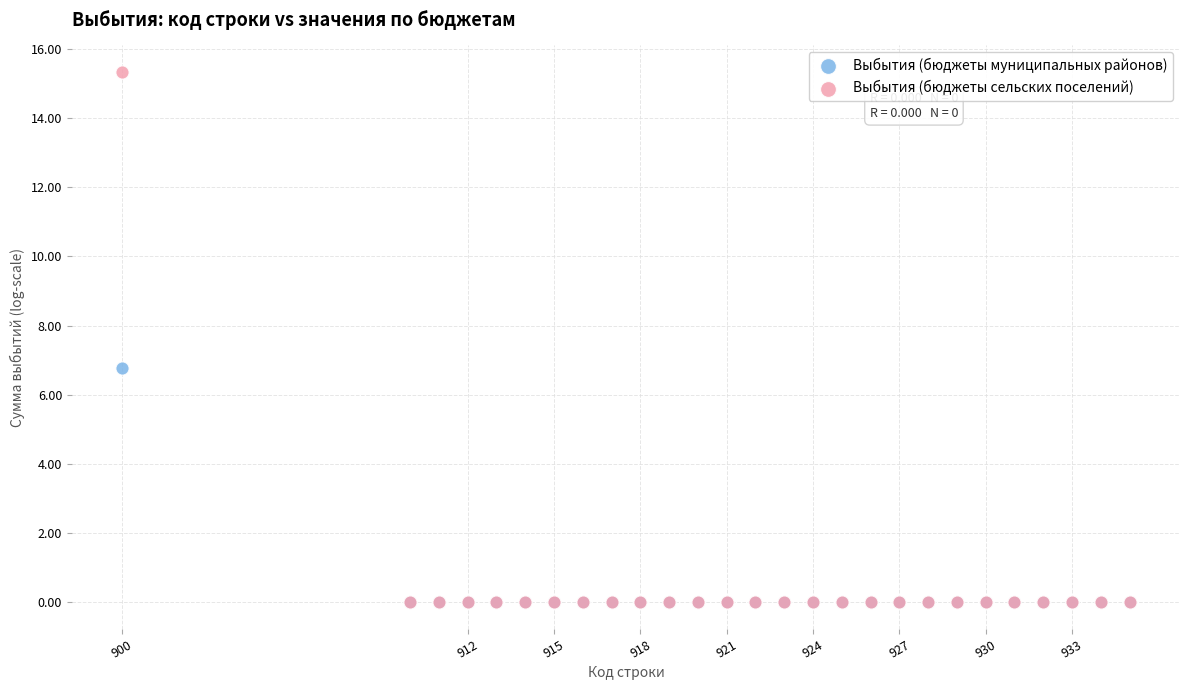

What are all the series names shown in the legend?

Выбытия (бюджеты муниципальных районов), Выбытия (бюджеты сельских поселений)